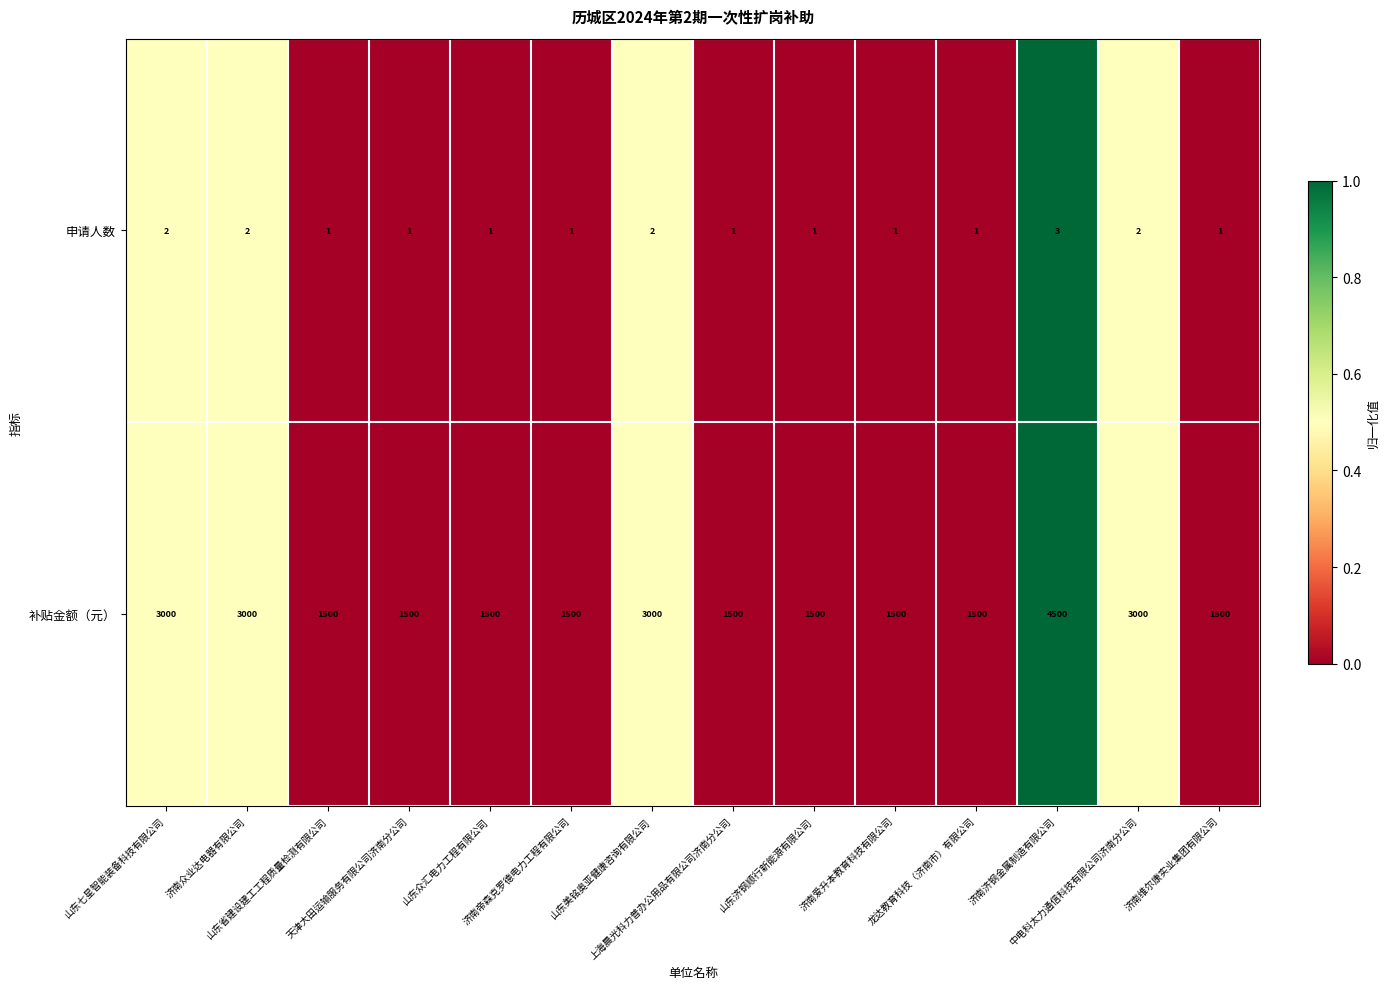

Rank the series by their maximum value, from highest to lowest.

补贴金额（元）, 申请人数